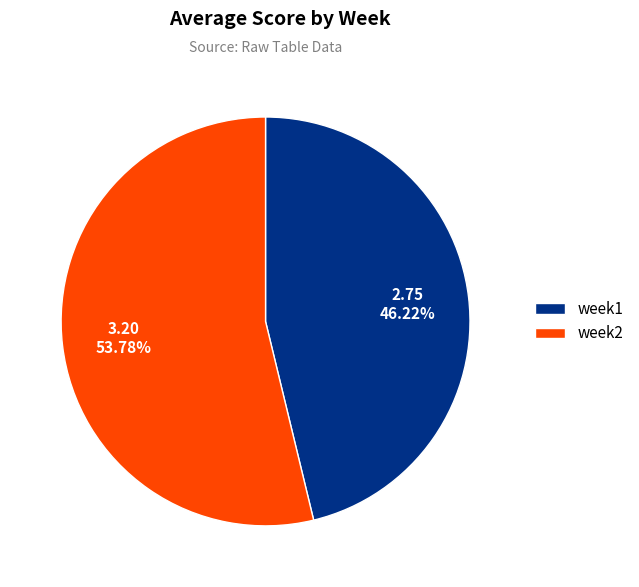

What percentage is the week2 slice, to the nearest percent?

54%